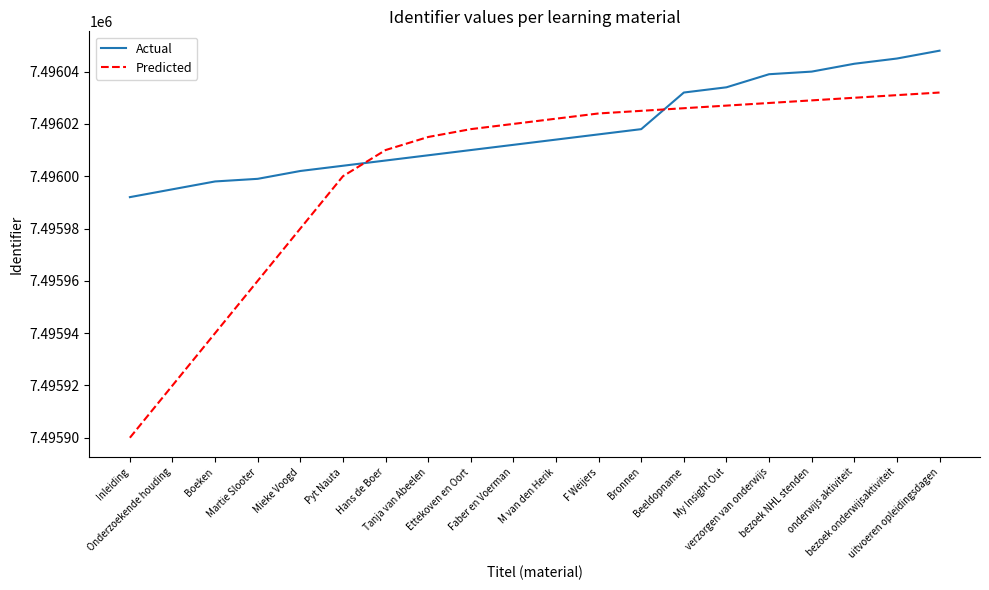

What is the difference between the highest and lowest values at M van den Herik?

8